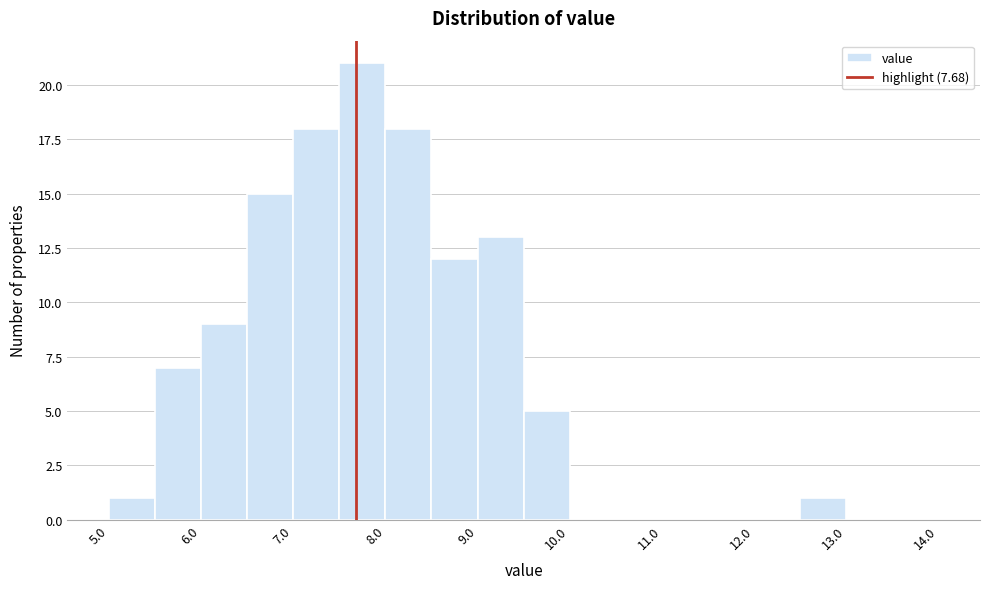

Over which range of the x-axis is the bar tallest?

7.5 to 8.0